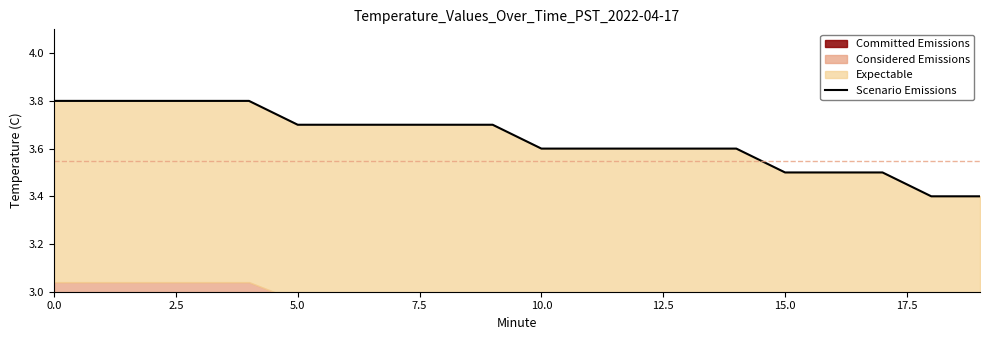

The chart shows a value of 3.6 at 11. True or false?

True